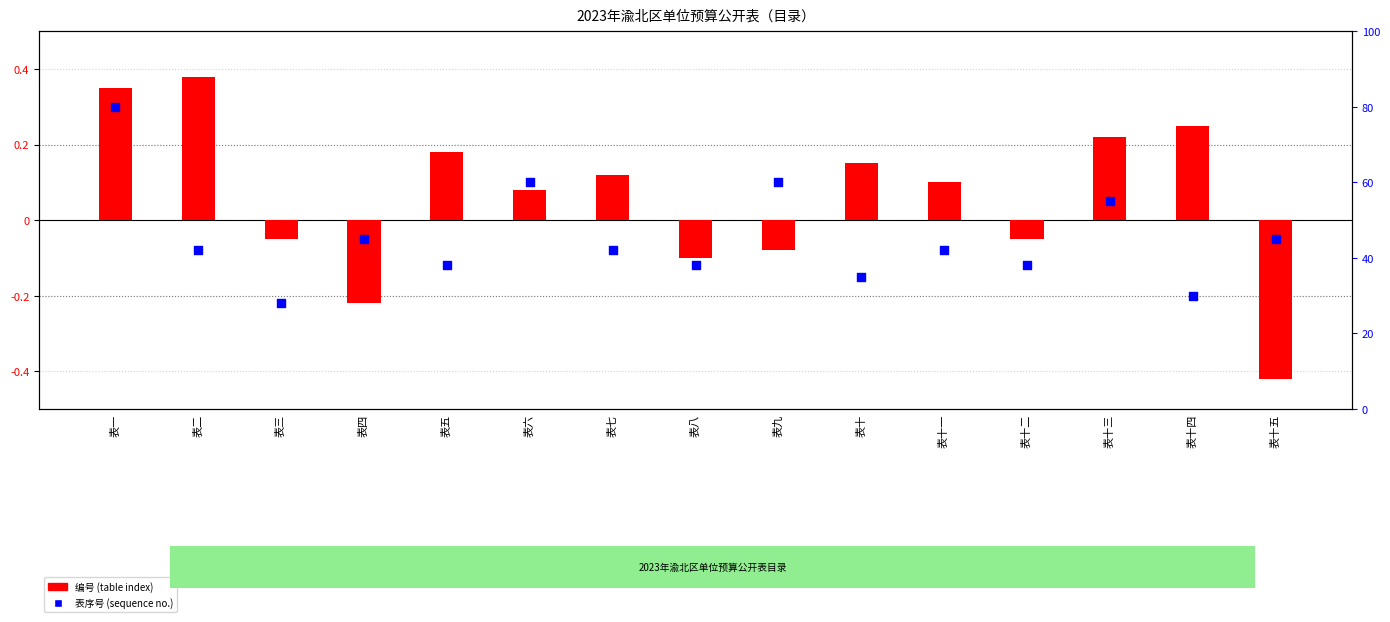

Which series contains the lowest Y value?

编号 (table index)